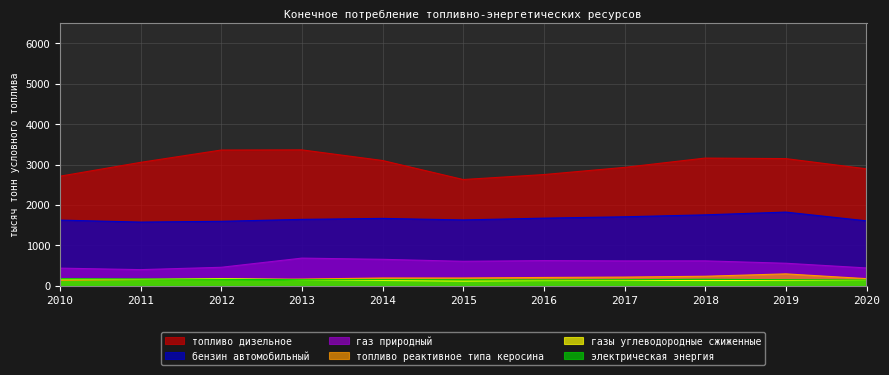

How many interior local peaks does the газы углеводородные сжиженные series have?

2